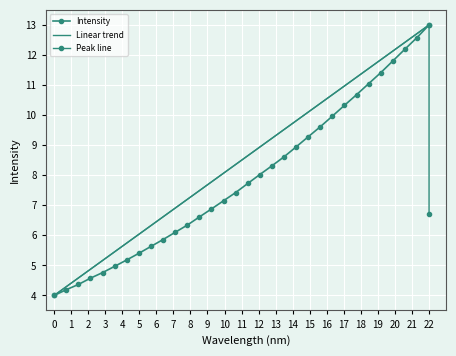

How many values are below 7?

14